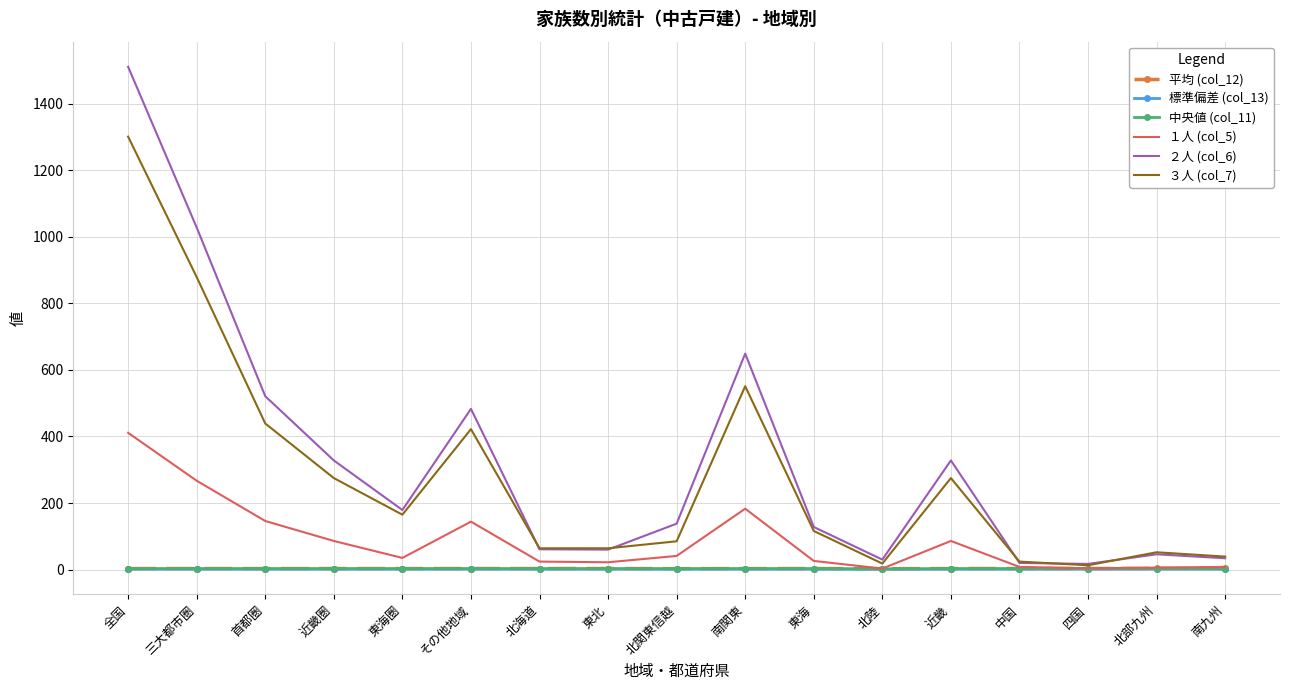

How many distinct data groups are displayed?

6